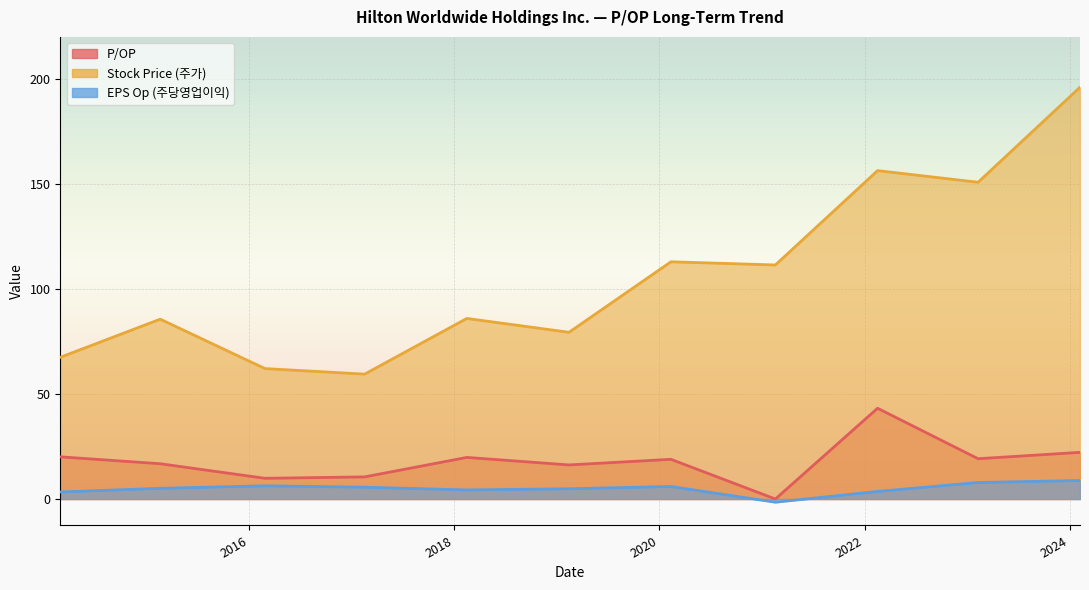

At which label is EPS Op (주당영업이익) closest to 3?

2014-02-27